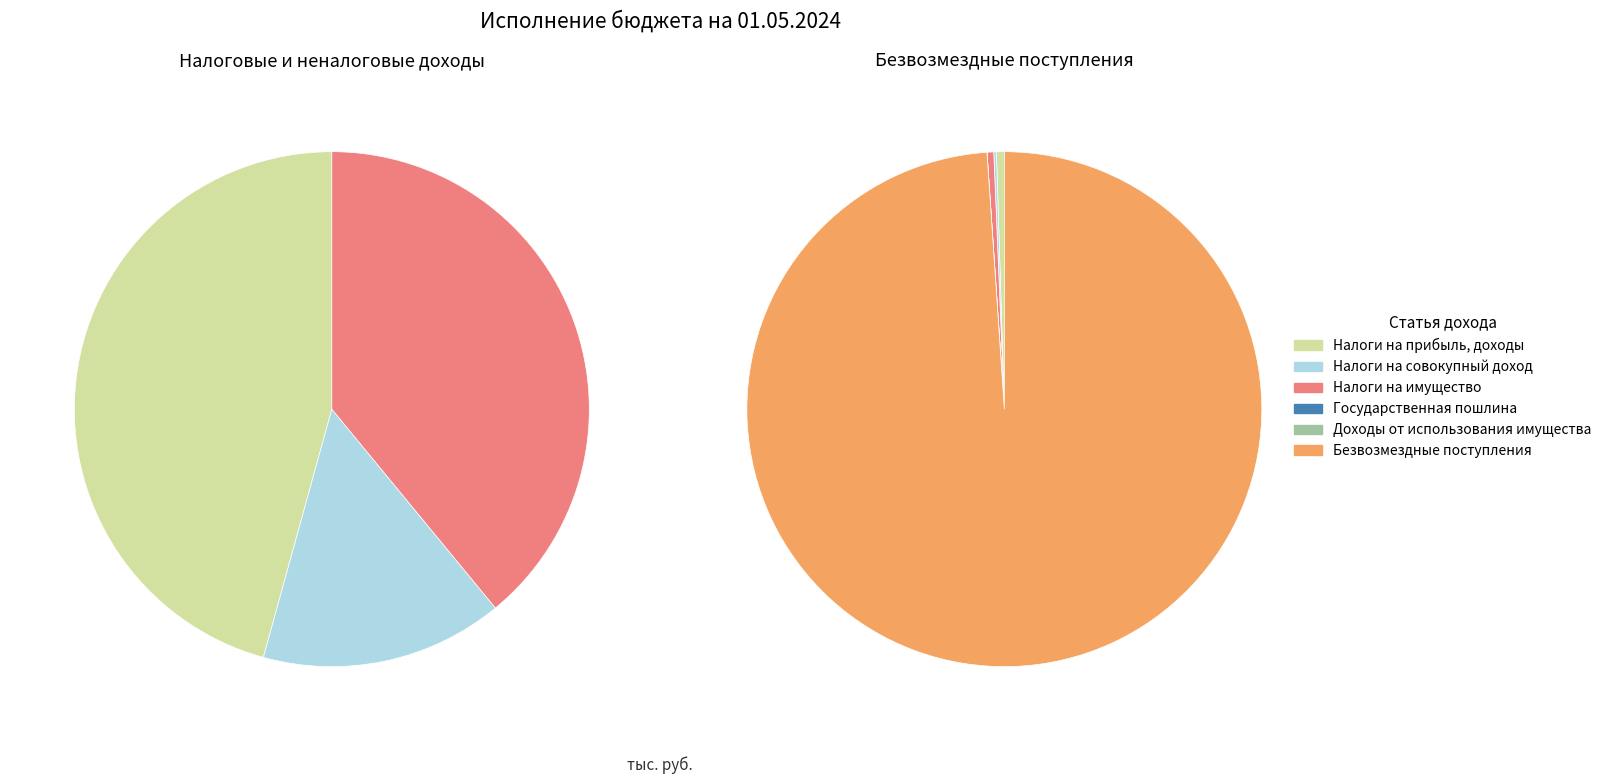

True or false: Доходы от использования имущества accounts for 0% of the total.

True